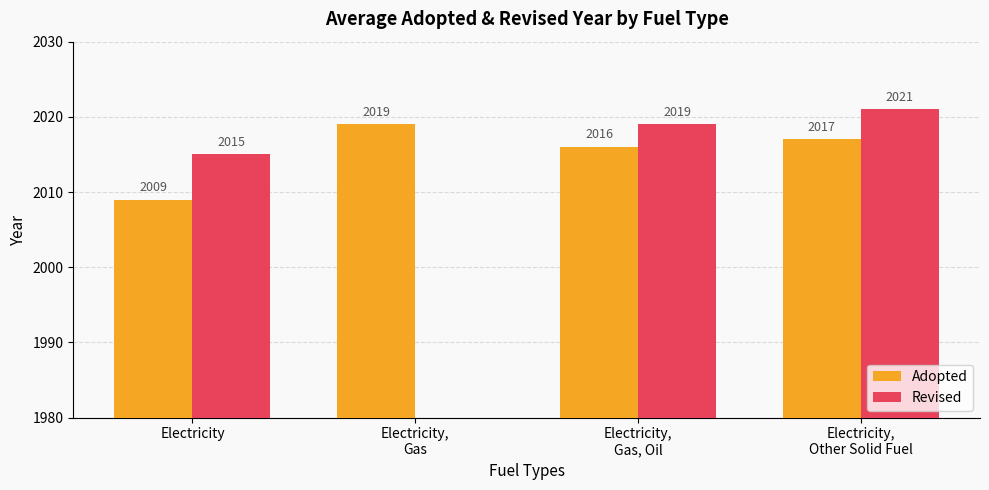

How many bars are there in each group?

2